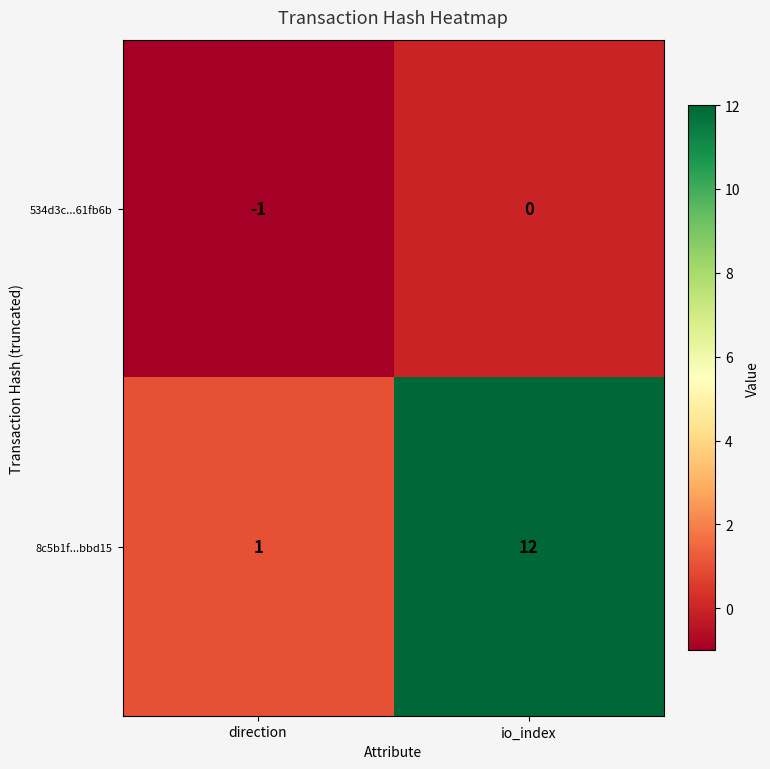

What is the difference between the 8c5b1f...bbd15 values at direction and io_index?

11